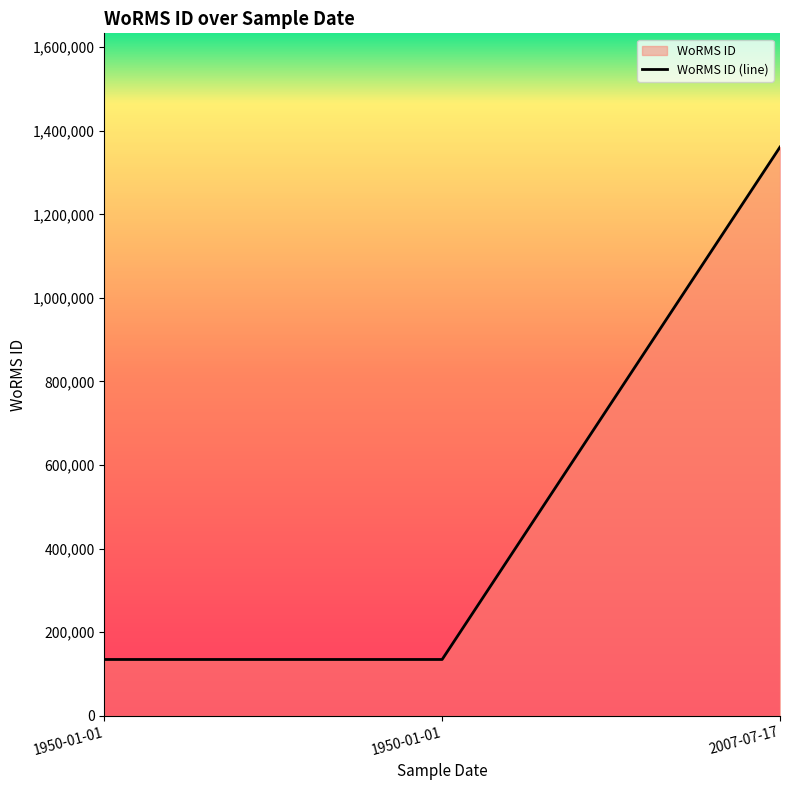

Rank the categories by value from highest to lowest.

2007-07-17, 1950-01-01, 1950-01-01